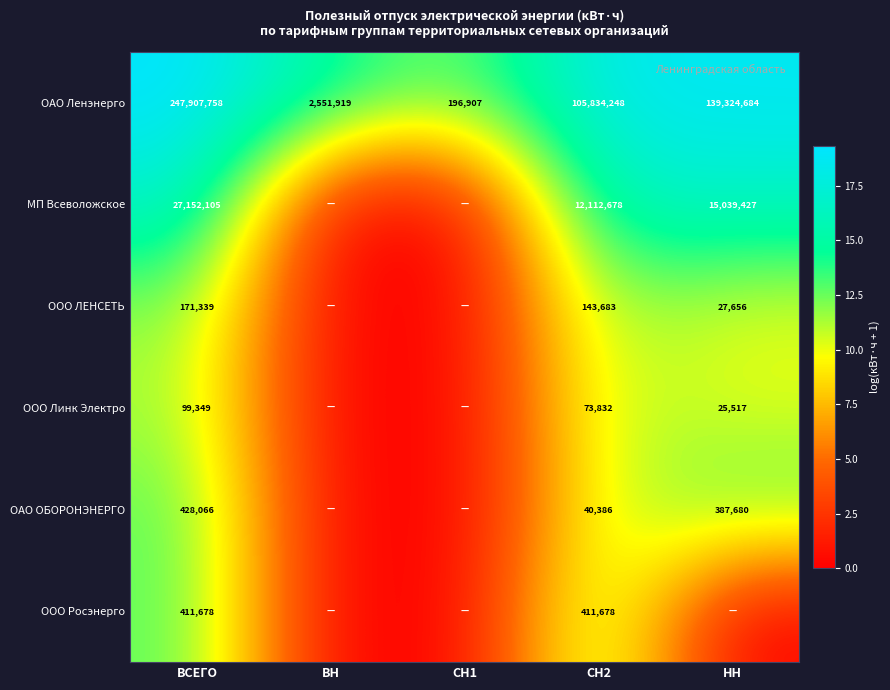

What is the difference between the ОАО ОБОРОНЭНЕРГО values at СН2 and ВСЕГО?

387680